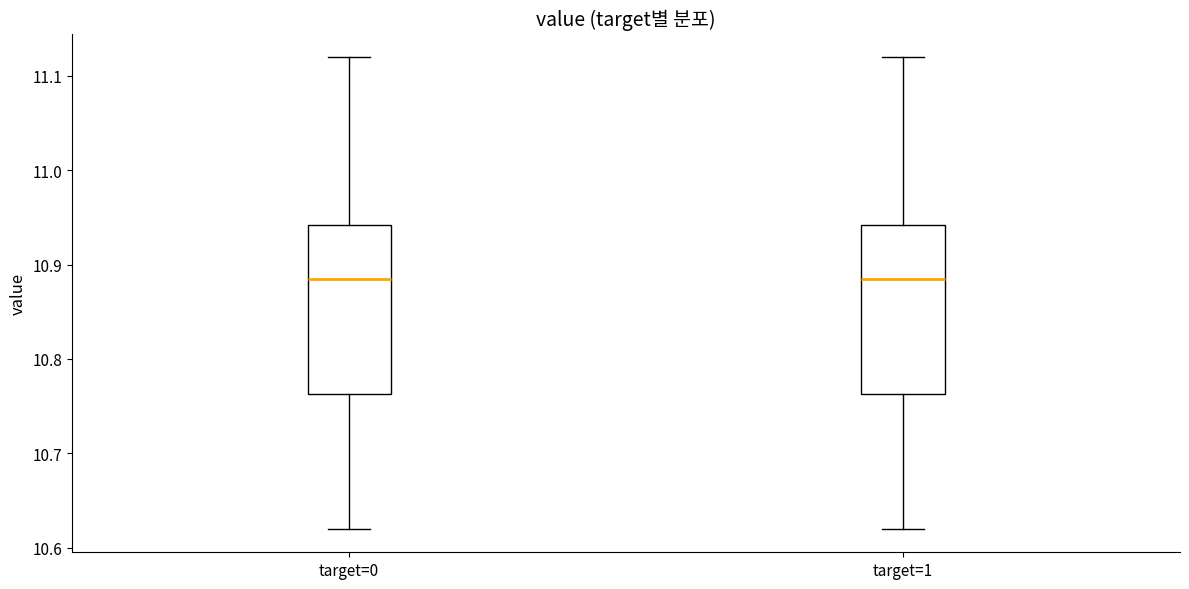

Reading left to right, transcribe this box plot: for each box, give where its median line is, the range the box spans, and where its two whiskers end, as read against the y-axis. The values are not printed on the chart, so give them approximately, as read against the axis.

target=0: median 10.89, box 10.76 to 10.94, whiskers 10.62 to 11.12
target=1: median 10.89, box 10.76 to 10.94, whiskers 10.62 to 11.12